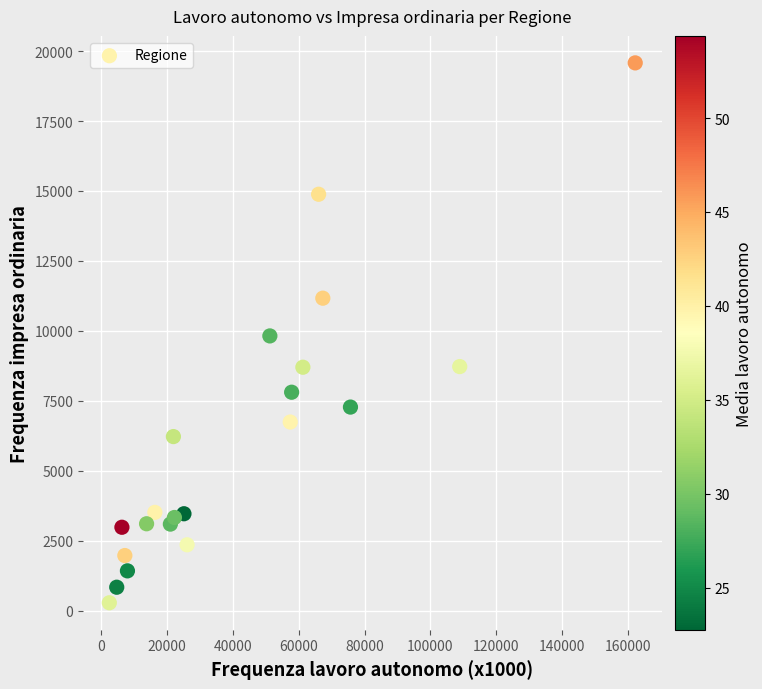

What is the range of X values (max minus min)?

159791